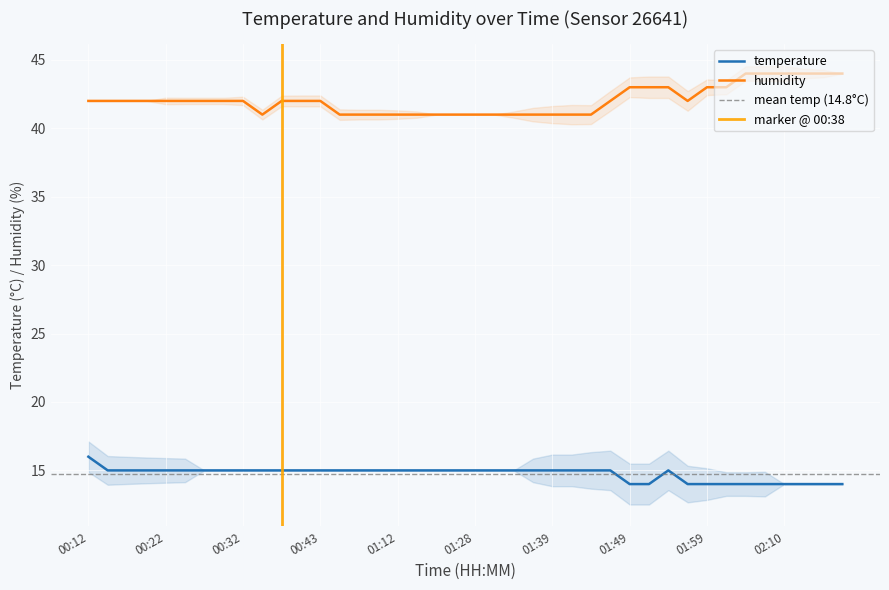

What is the spread (max minus min) of values at 01:46?

27